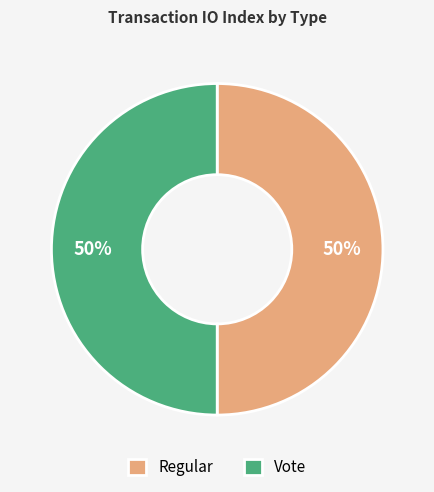

Combined, do Vote and Regular account for over 50%?

Yes